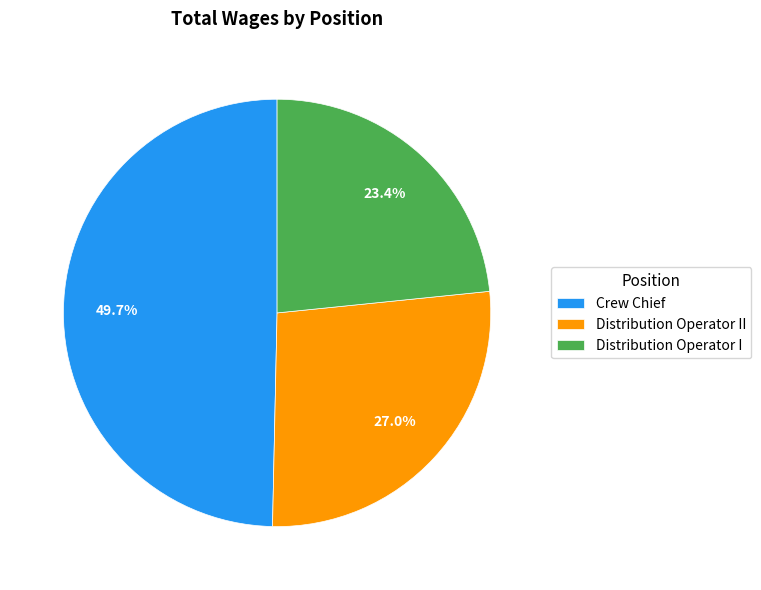

Which slice is the largest?

Crew Chief